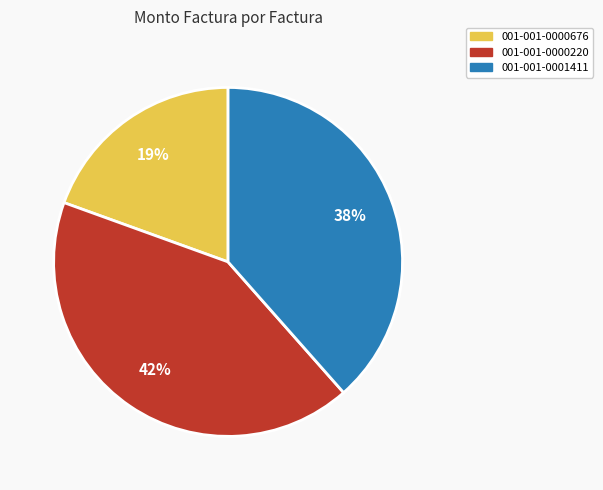

Is there any slice that represents more than half of the pie?

No